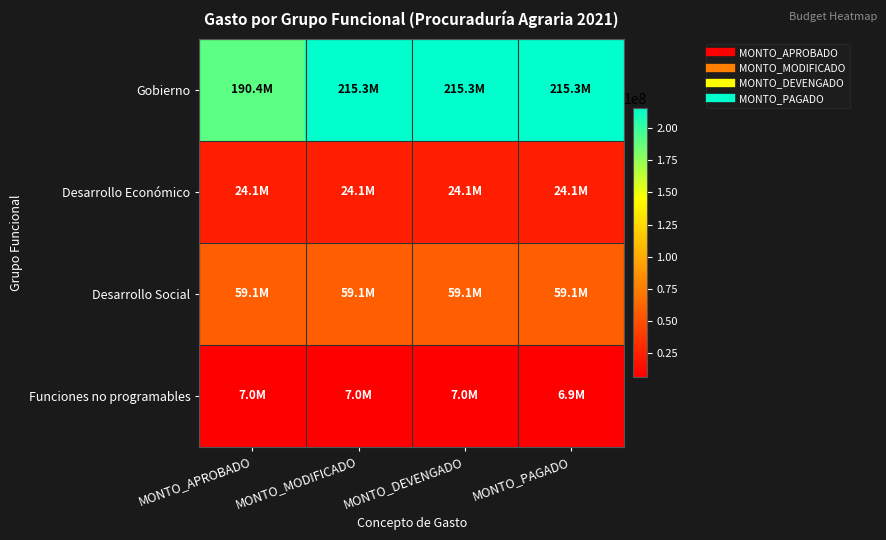

Which has a higher value, MONTO_DEVENGADO or MONTO_MODIFICADO?

MONTO_DEVENGADO